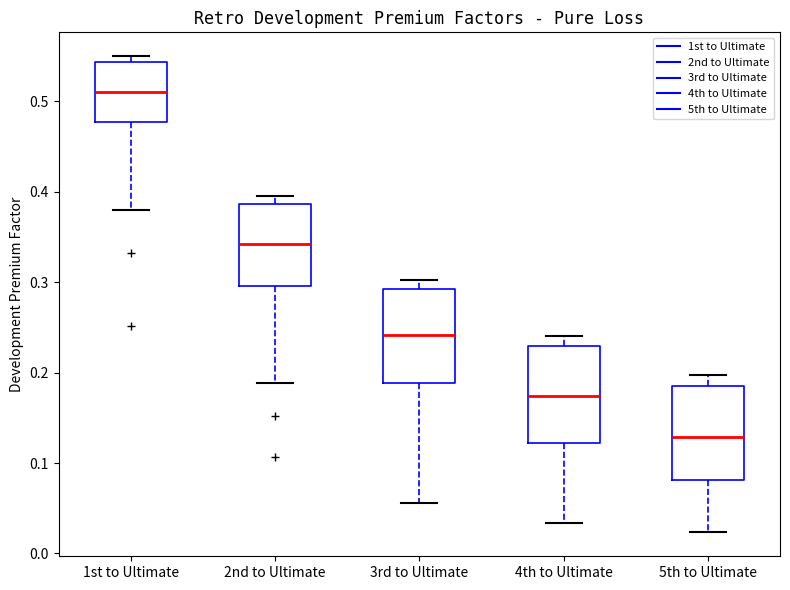

Which box has the highest median line?

1st to Ultimate